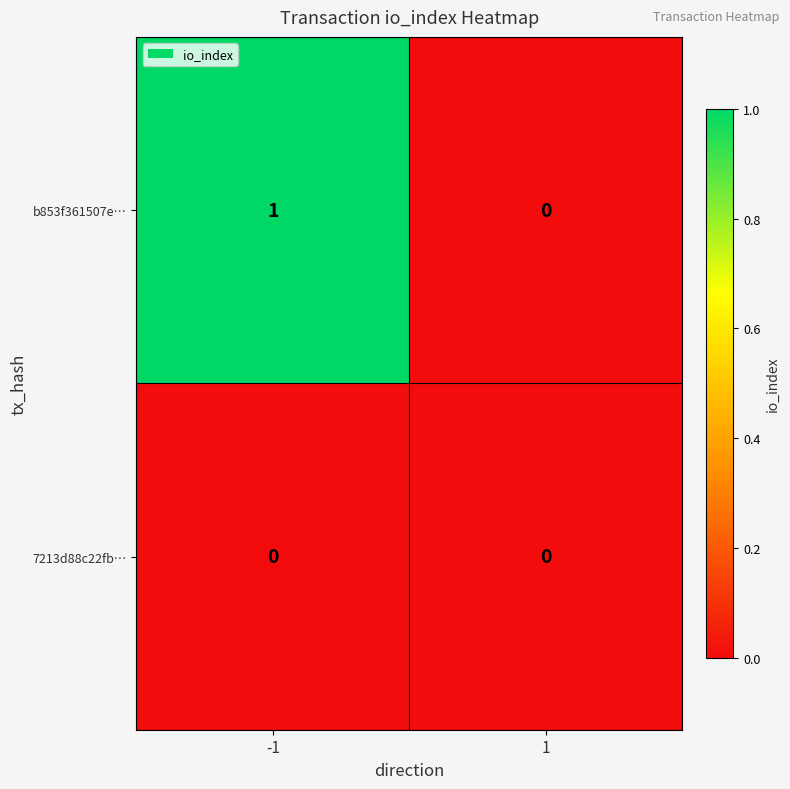

How many data points does each series have?

2